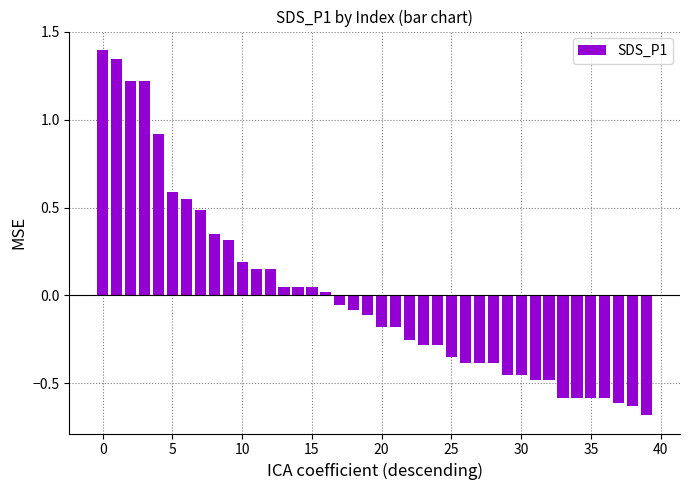

What is the difference between the maximum and minimum values?

2.1